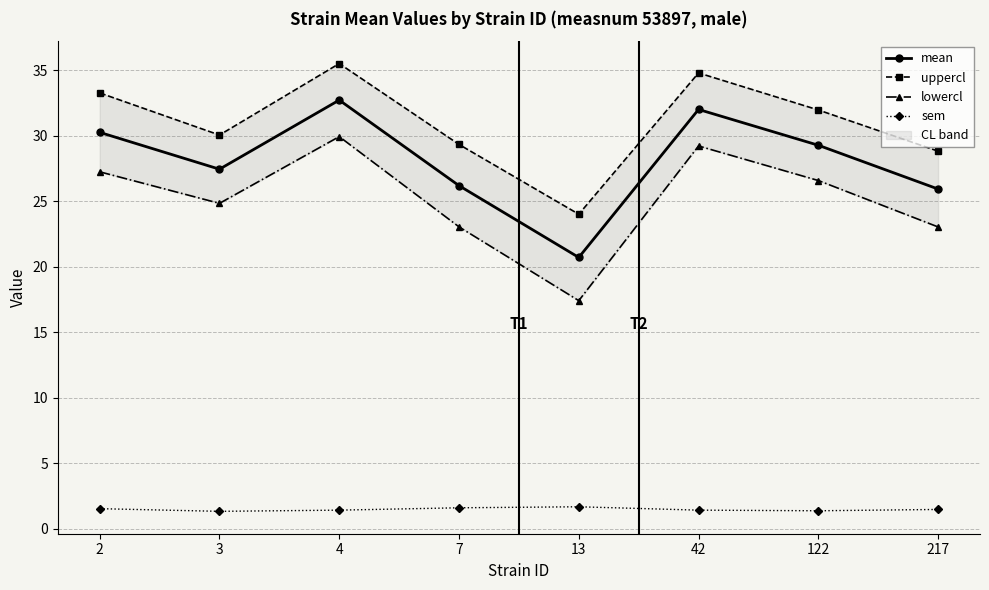

Reading left to right, extract all data points from this chart.

mean: 2=30.2	3=27.4	4=32.7	7=26.2	13=20.7	42=32.0	122=29.3	217=25.9
uppercl: 2=33.3	3=30.0	4=35.5	7=29.3	13=24.0	42=34.8	122=32.0	217=28.8
lowercl: 2=27.2	3=24.8	4=29.9	7=23.0	13=17.4	42=29.2	122=26.6	217=23.0
sem: 2=1.5	3=1.3	4=1.4	7=1.6	13=1.7	42=1.4	122=1.4	217=1.5